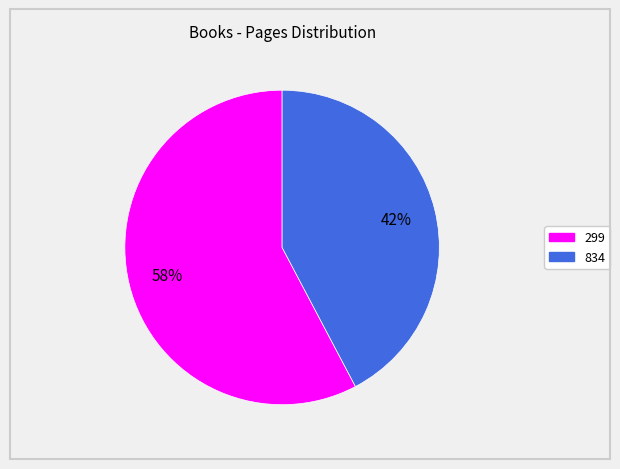

Do 834 and 299 together represent more than half of the pie?

Yes